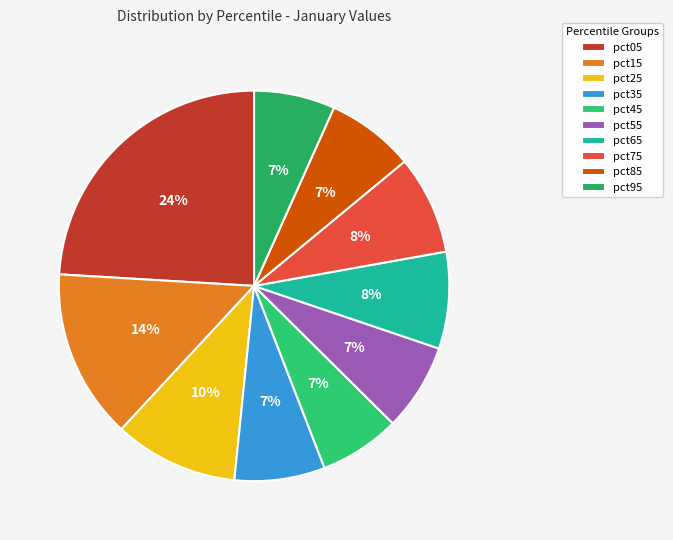

How many segments does this pie chart have?

10